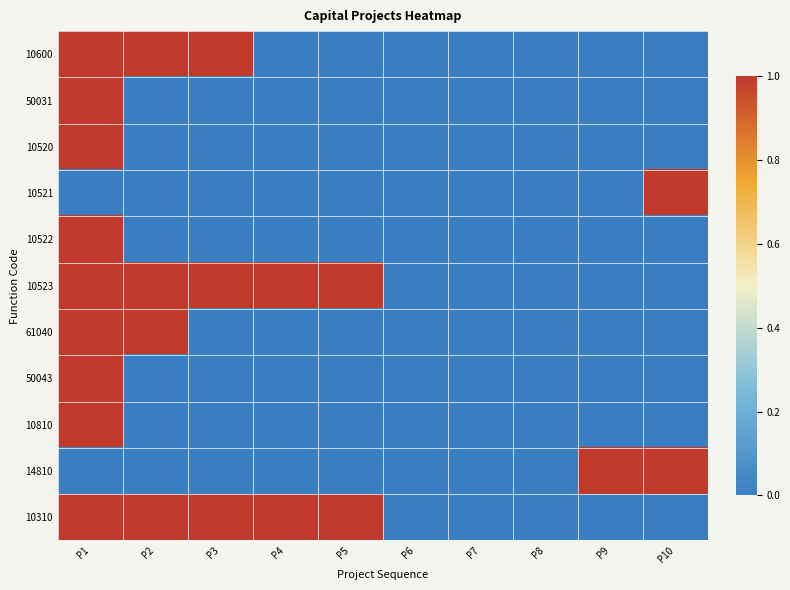

Between P5 and P6, which is larger?

P5